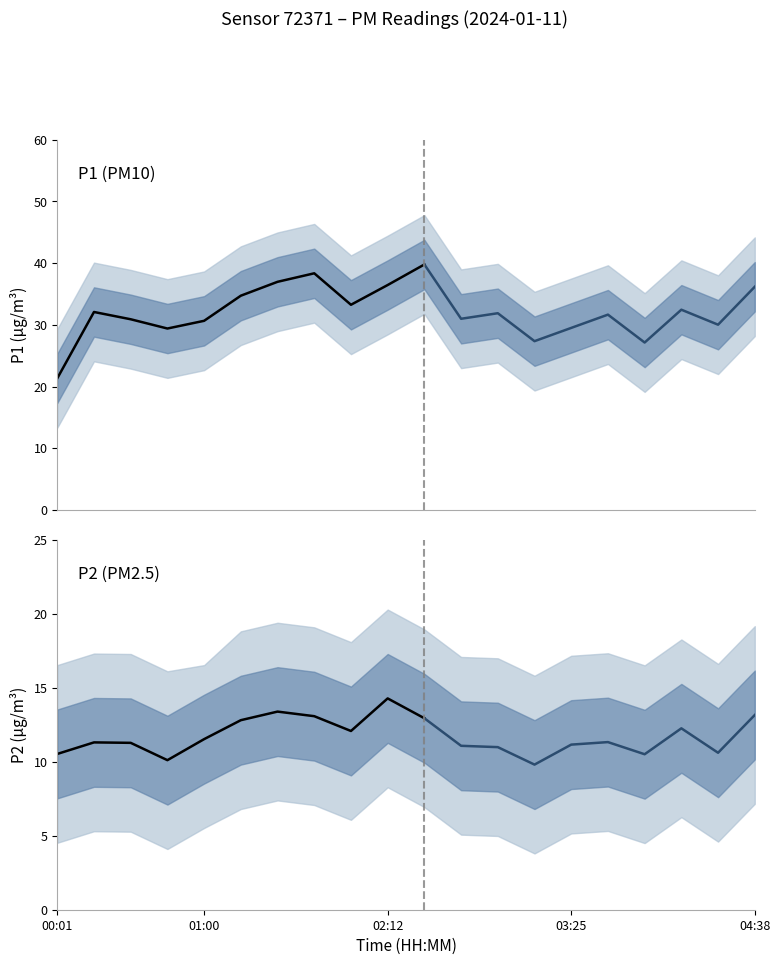

In P1, how many points are lower than both neighbors (excluding endpoints)?

6